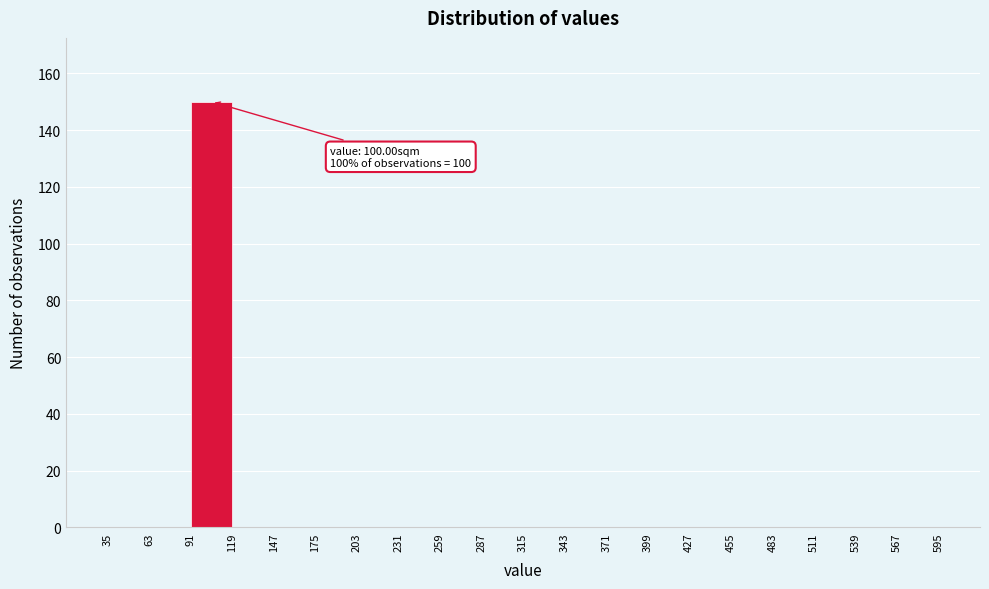

Which range on the x-axis has the tallest bar?

91 to 119